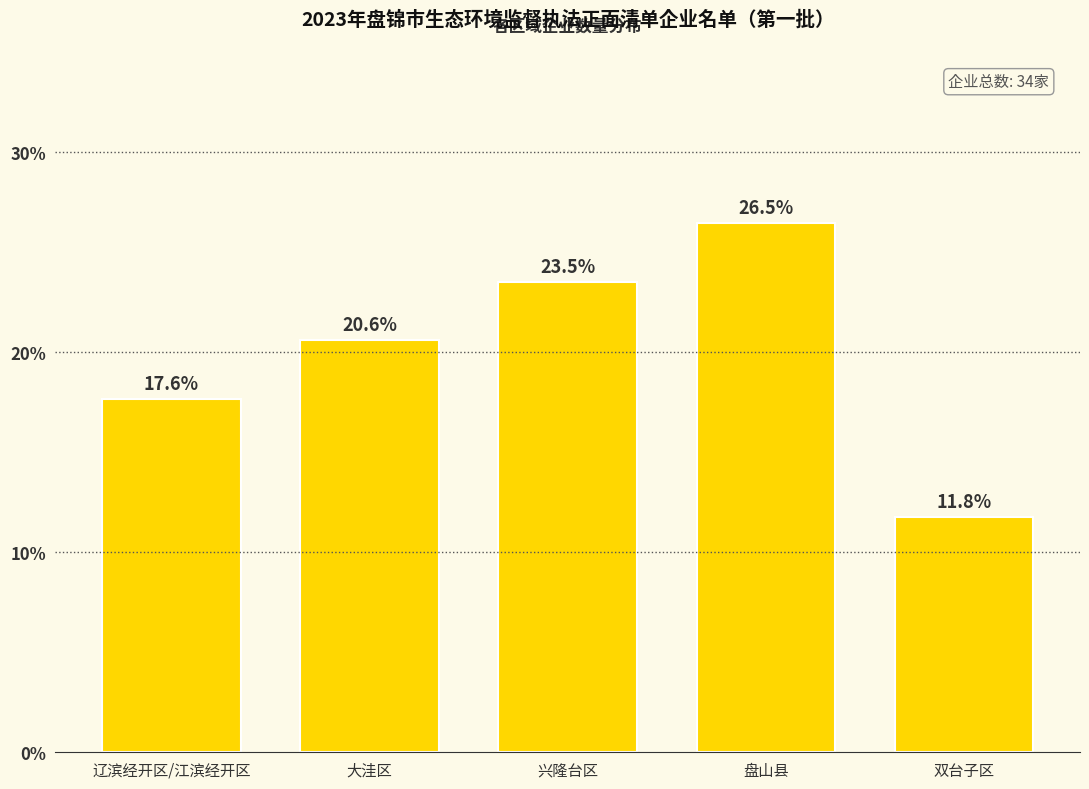

Reading left to right, extract all data points from this chart.

17.6	20.6	23.5	26.5	11.8